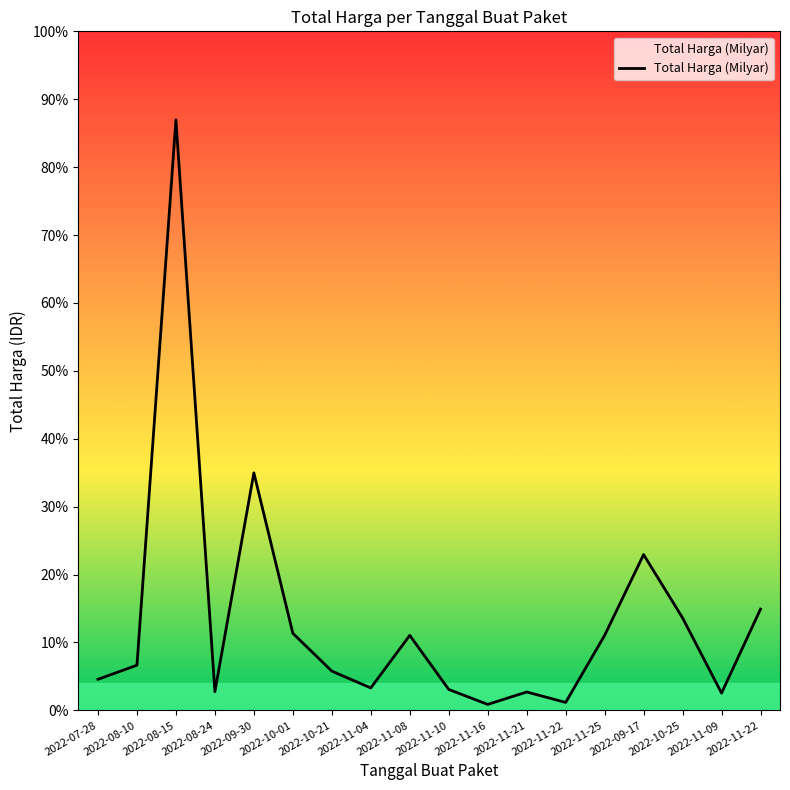

What is the difference between the second highest and minimum values?

148652000